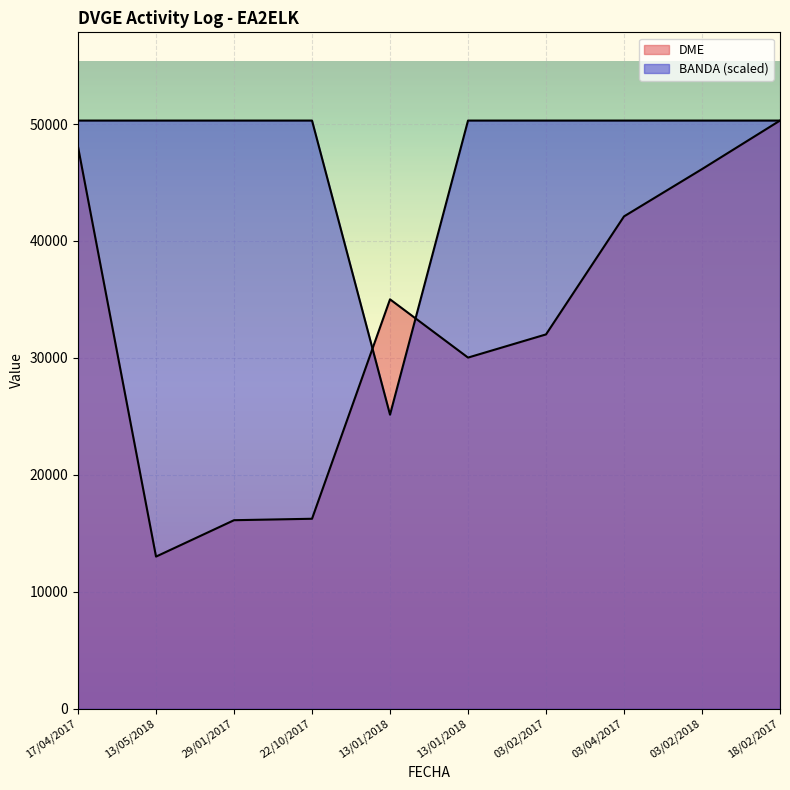

How many data points does each series have?

10